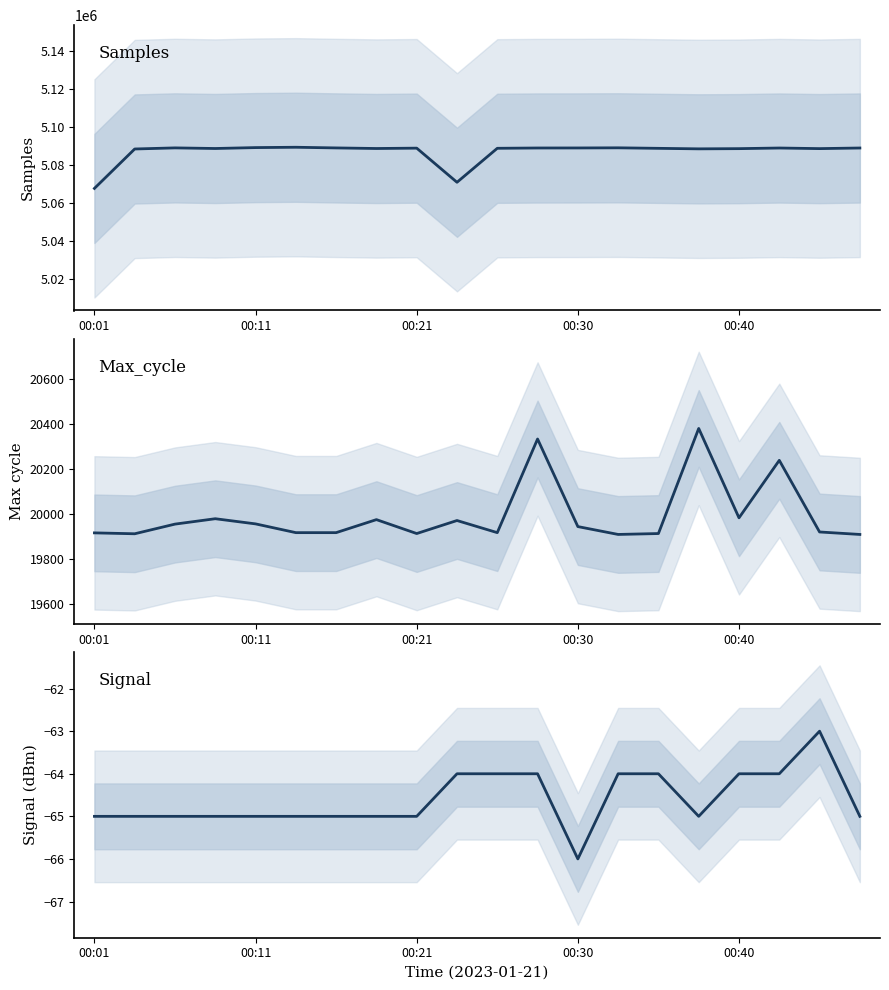

Is this an area chart (filled region under the line)?

No